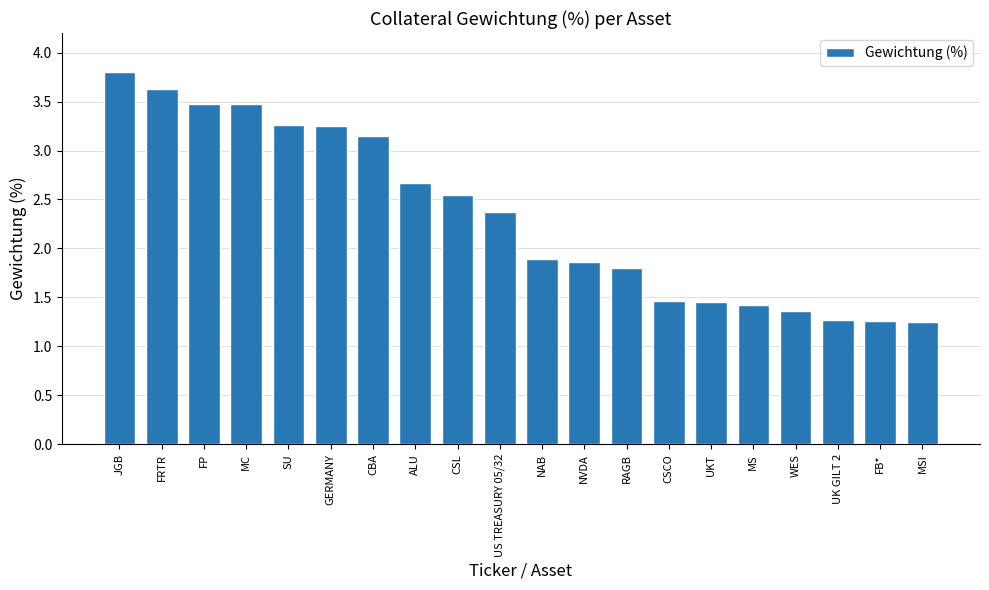

What is the label of the 5th bar from the left?

SU